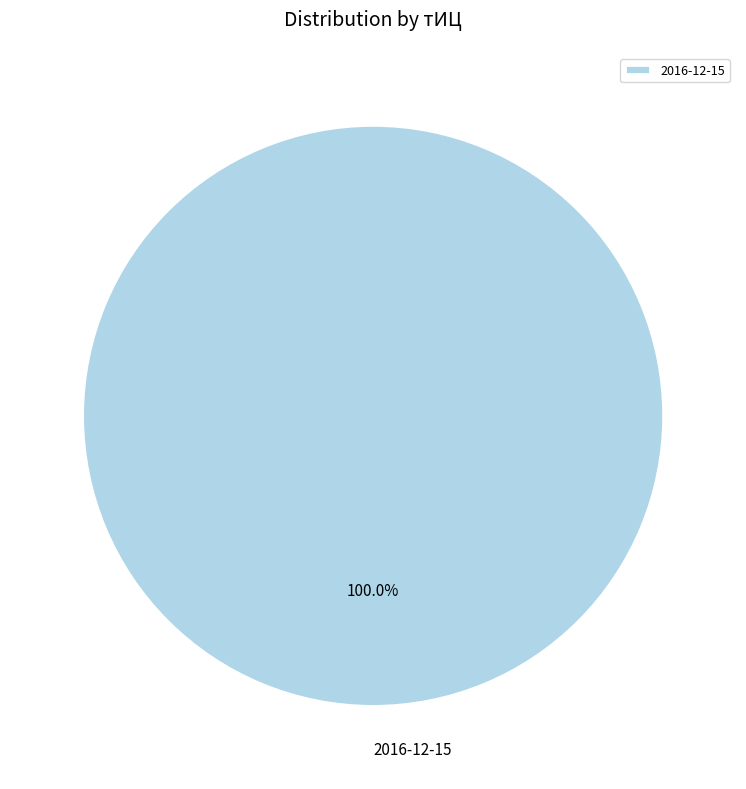

Which slice represents more than half of the pie?

2016-12-15